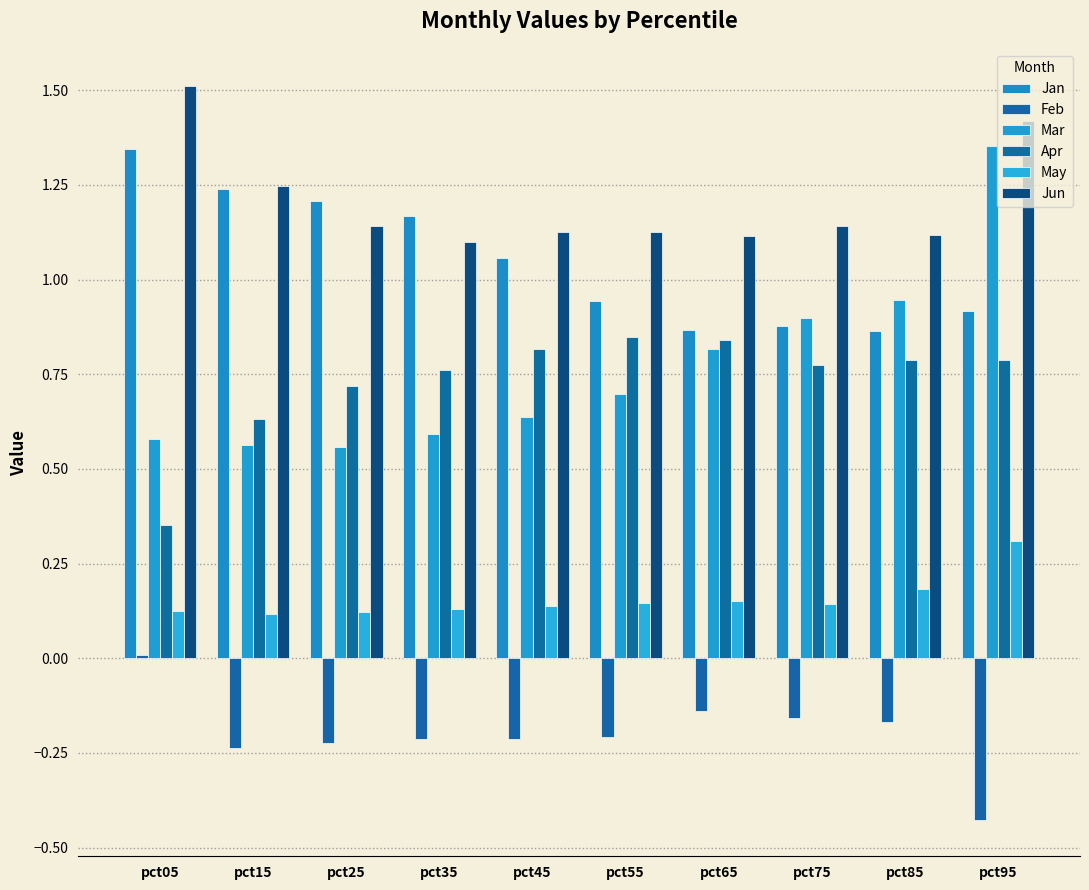

What is the sum of the Feb values at pct85 and pct15?

-0.4